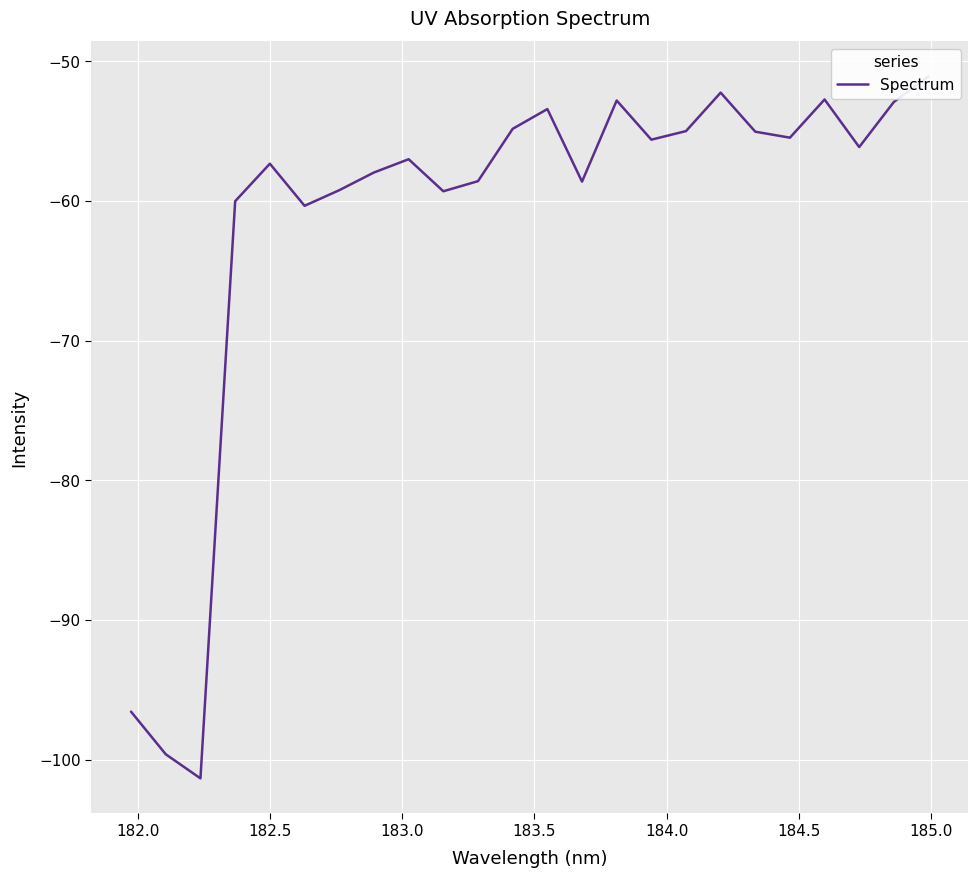

Reading left to right, list all the values displayed in this chart.

-96.6	-99.6	-101.3	-60.0	-57.3	-60.4	-59.2	-58.0	-57.0	-59.3	-58.6	-54.8	-53.4	-58.6	-52.8	-55.6	-55.0	-52.3	-55.0	-55.5	-52.7	-56.1	-52.9	-51.1